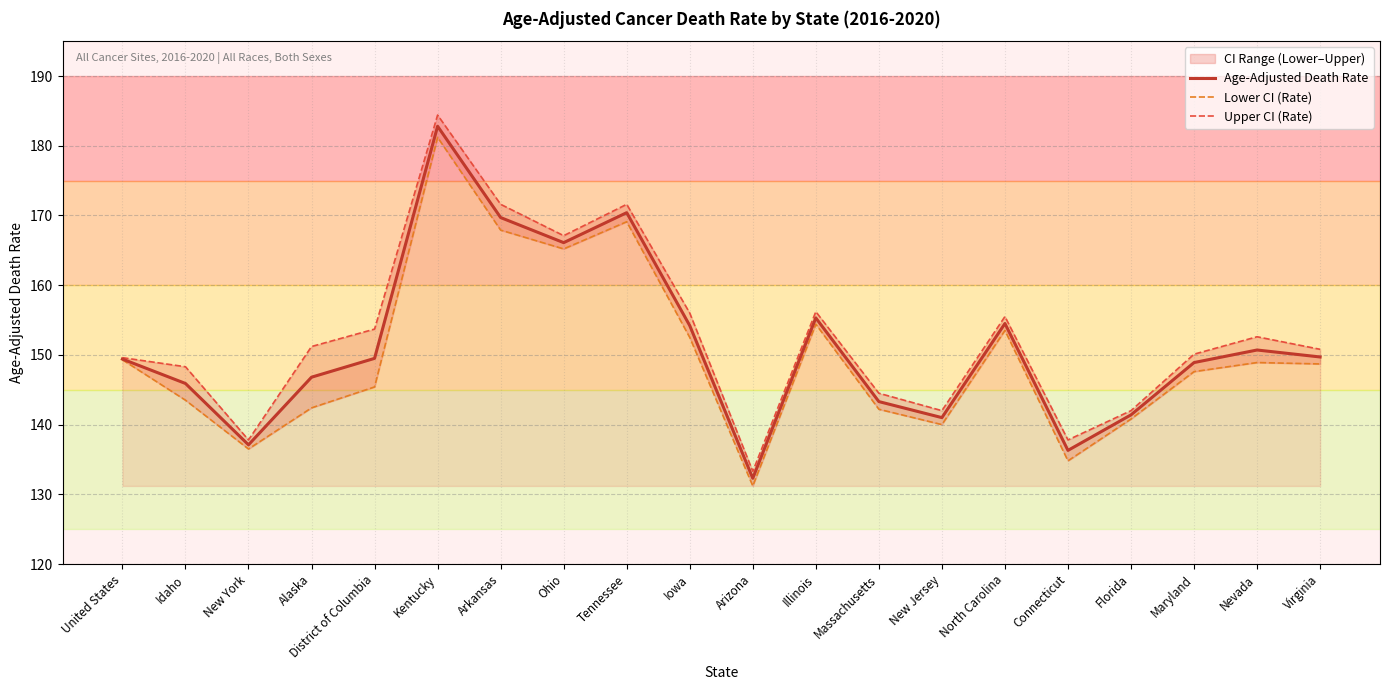

How many interior local peaks does the Age-Adjusted Death Rate series have?

5